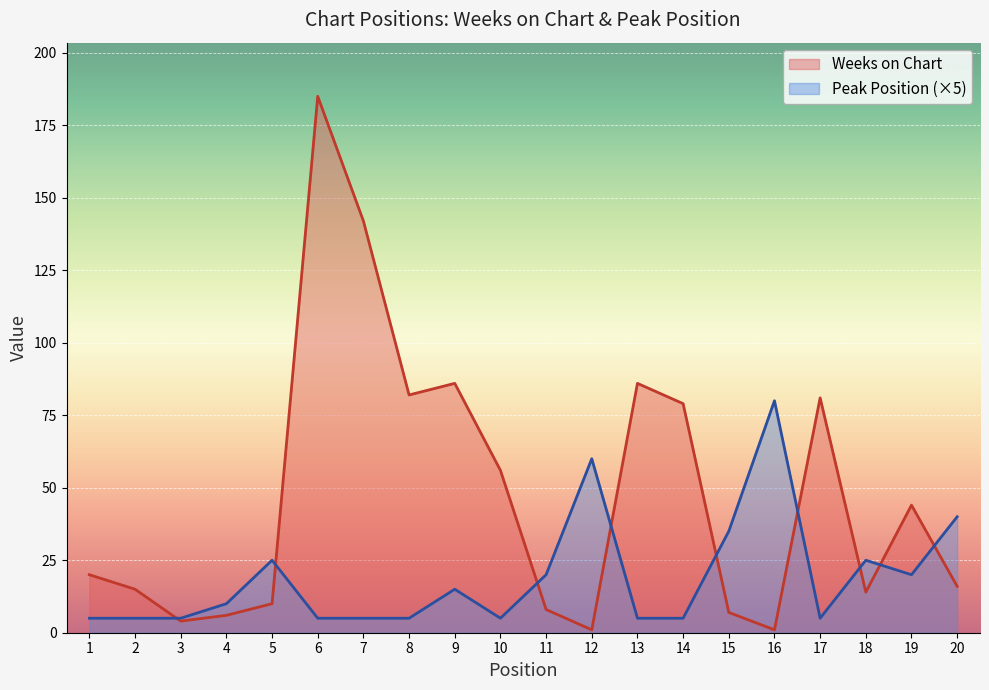

Which series has the largest total across all categories?

Weeks on Chart